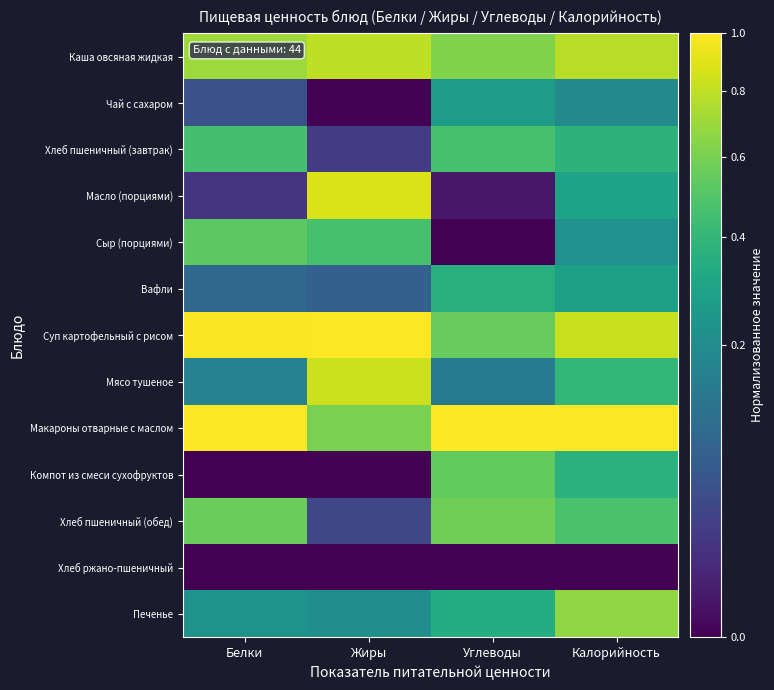

Reading left to right, transcribe all the data shown in this chart.

Каша овсяная жидкая: Белки=0.7	Жиры=0.8	Углеводы=0.6	Калорийность=0.8
Чай с сахаром: Белки=0.0	Жиры=0.0	Углеводы=0.3	Калорийность=0.2
Хлеб пшеничный (завтрак): Белки=0.5	Жиры=0.0	Углеводы=0.5	Калорийность=0.4
Масло (порциями): Белки=0.0	Жиры=0.9	Углеводы=0.0	Калорийность=0.3
Сыр (порциями): Белки=0.5	Жиры=0.5	Углеводы=0.0	Калорийность=0.2
Вафли: Белки=0.1	Жиры=0.1	Углеводы=0.4	Калорийность=0.3
Суп картофельный с рисом: Белки=1.0	Жиры=1.0	Углеводы=0.6	Калорийность=0.8
Мясо тушеное: Белки=0.2	Жиры=0.8	Углеводы=0.1	Калорийность=0.4
Макароны отварные с маслом: Белки=1.0	Жиры=0.6	Углеводы=1.0	Калорийность=1.0
Компот из смеси сухофруктов: Белки=0.0	Жиры=0.0	Углеводы=0.5	Калорийность=0.4
Хлеб пшеничный (обед): Белки=0.6	Жиры=0.0	Углеводы=0.6	Калорийность=0.5
Хлеб ржано-пшеничный: Белки=0.0	Жиры=0.0	Углеводы=0.0	Калорийность=0.0
Печенье: Белки=0.2	Жиры=0.2	Углеводы=0.3	Калорийность=0.7